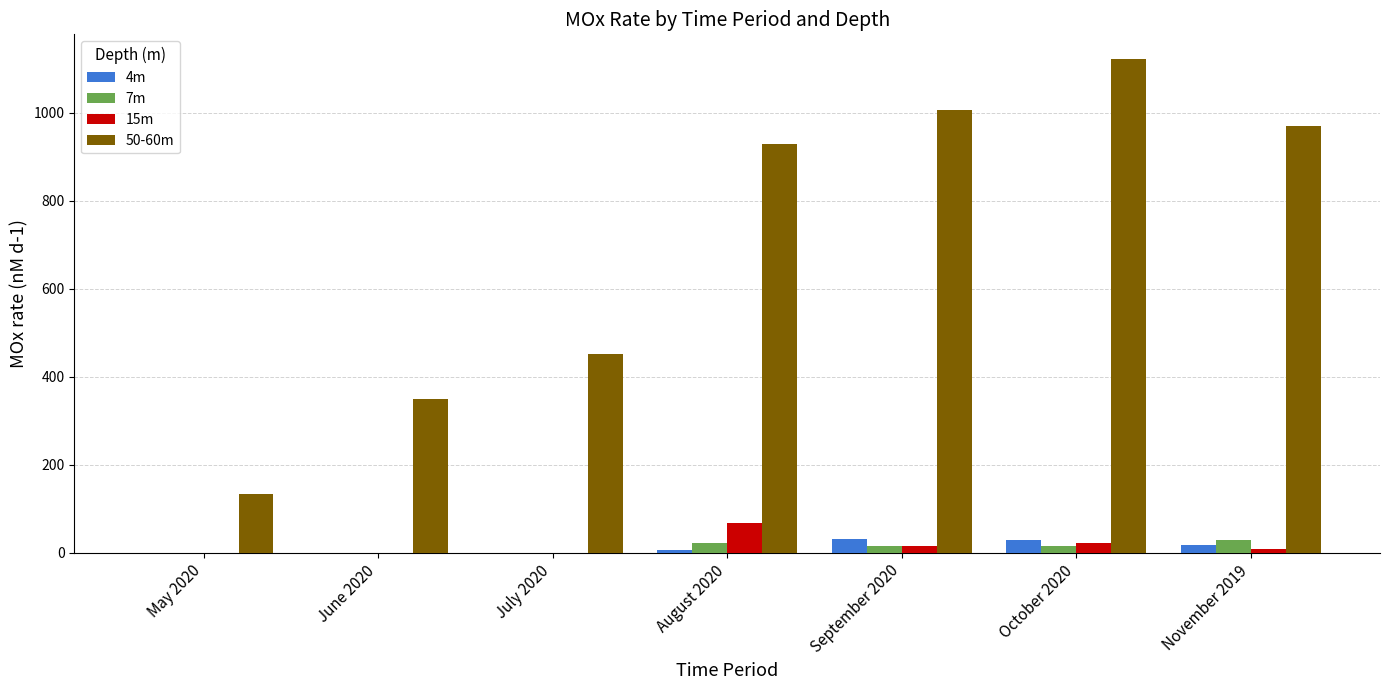

The 4m series shows 17.6 at November 2019. True or false?

True